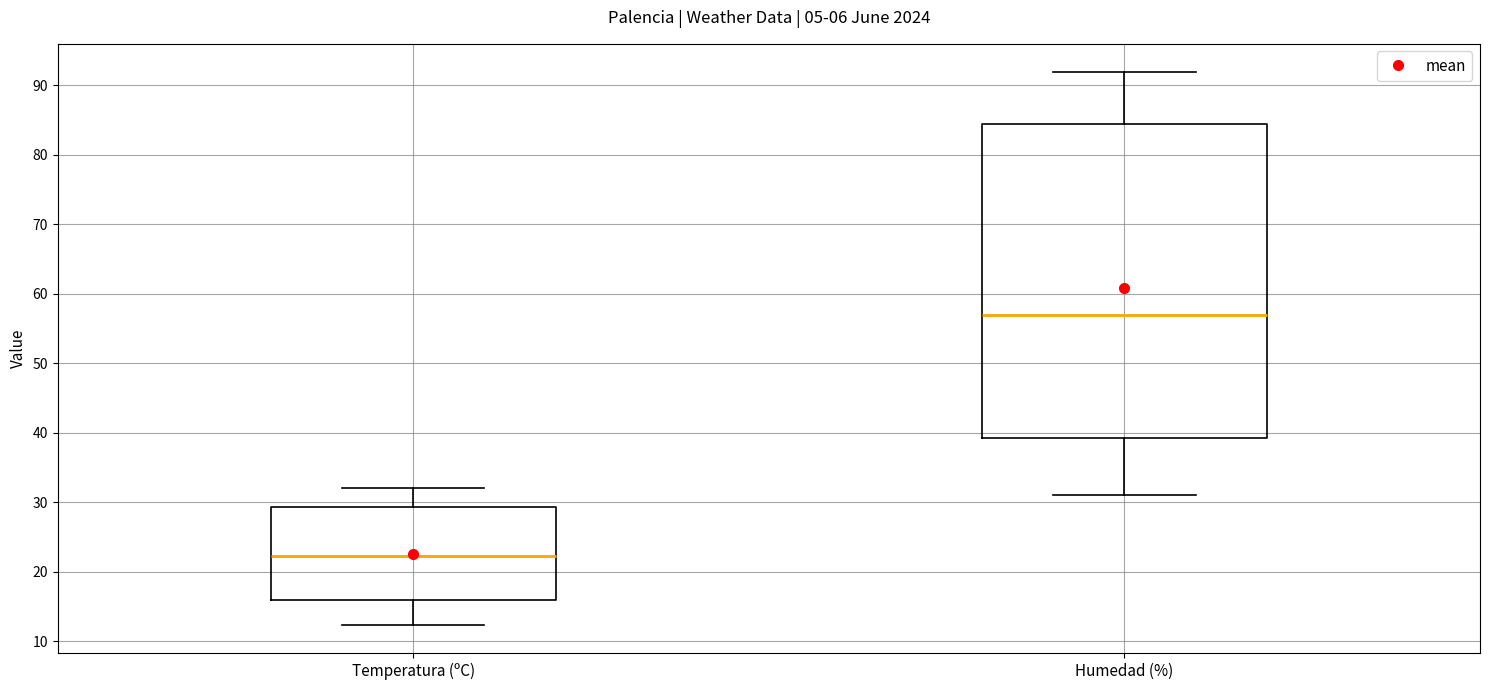

Which box is the tallest, from its lower edge to its upper edge?

Humedad (%)